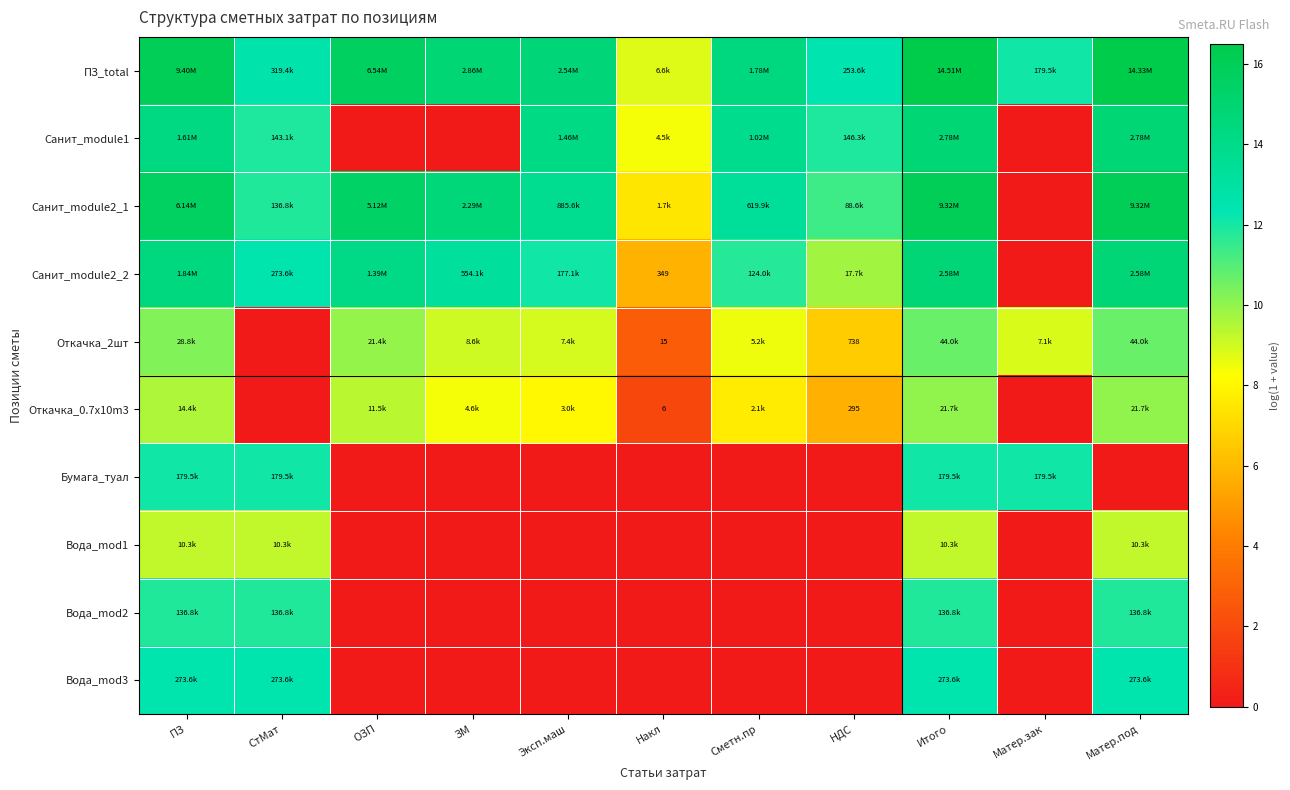

Where does the Санит_module1 series first go above 11?

ПЗ